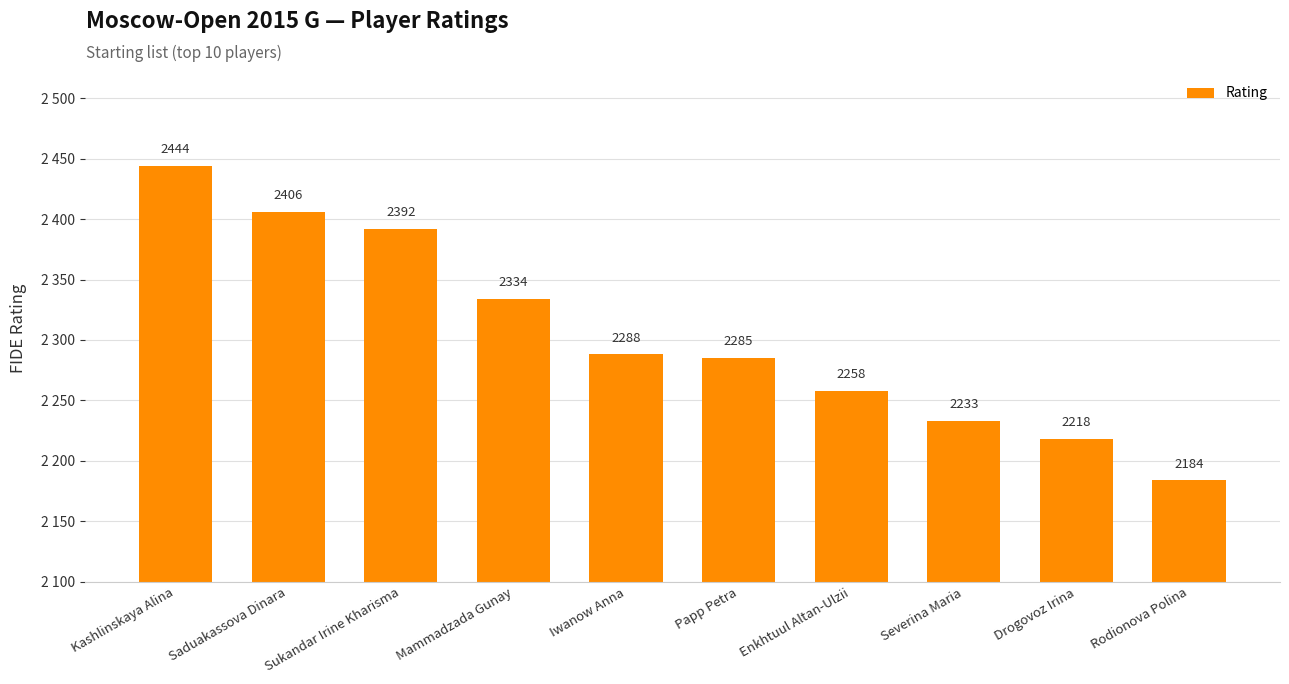

List the labels in order of value, smallest first.

Rodionova Polina, Drogovoz Irina, Severina Maria, Enkhtuul Altan-Ulzii, Papp Petra, Iwanow Anna, Mammadzada Gunay, Sukandar Irine Kharisma, Saduakassova Dinara, Kashlinskaya Alina